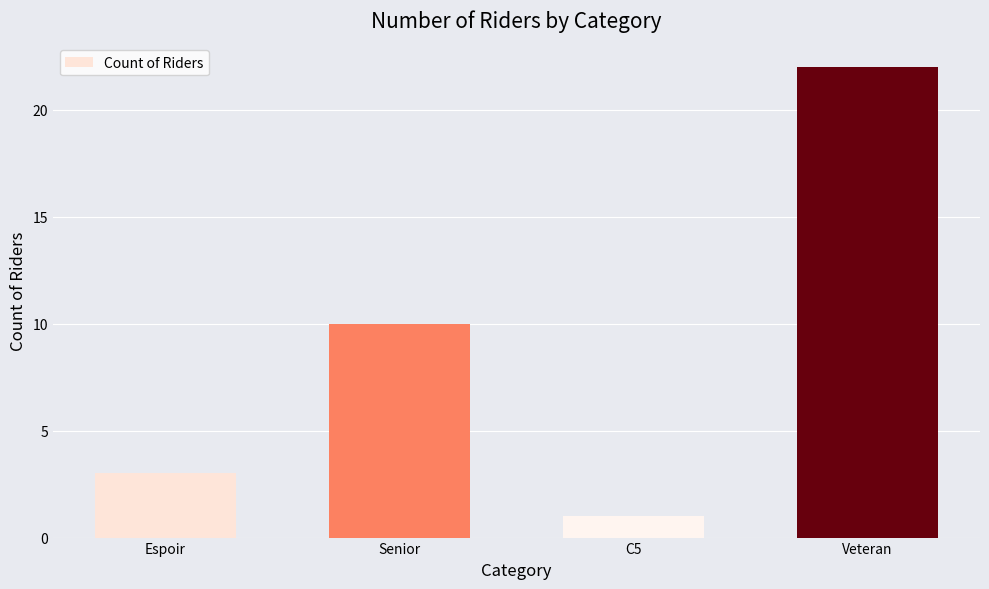

Reading right to left, transcribe all the data shown in this chart.

22	1	10	3